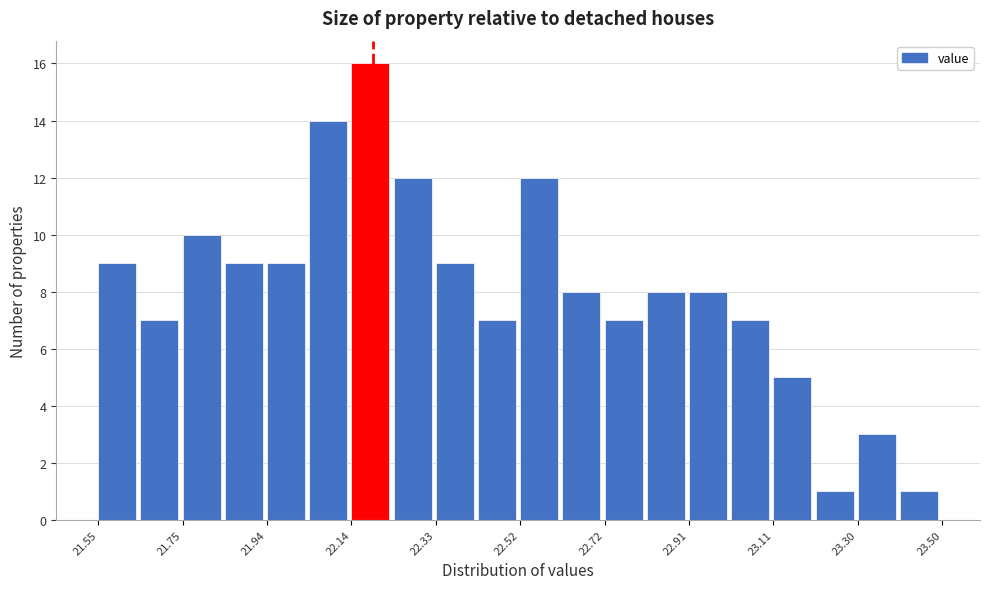

Which range on the x-axis has the tallest bar?

22.14 to 22.24